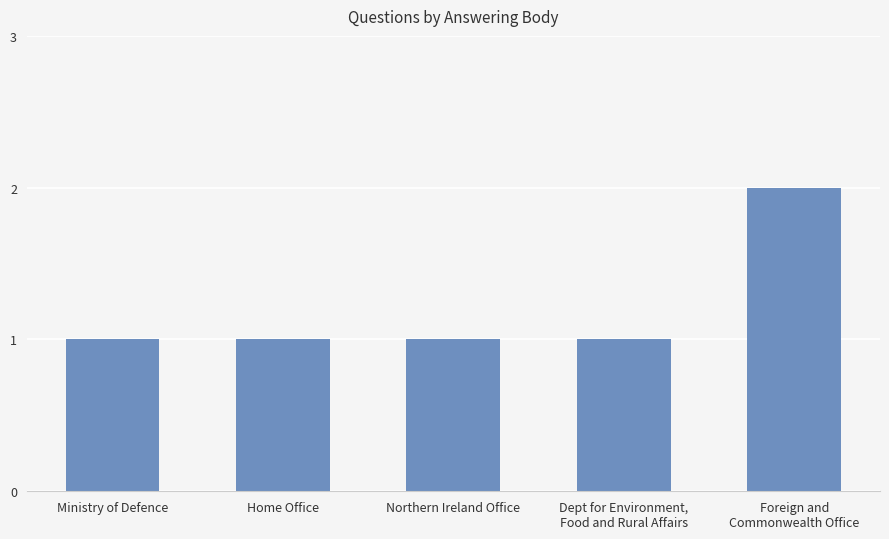

What position from the right is Foreign and
Commonwealth Office?

1